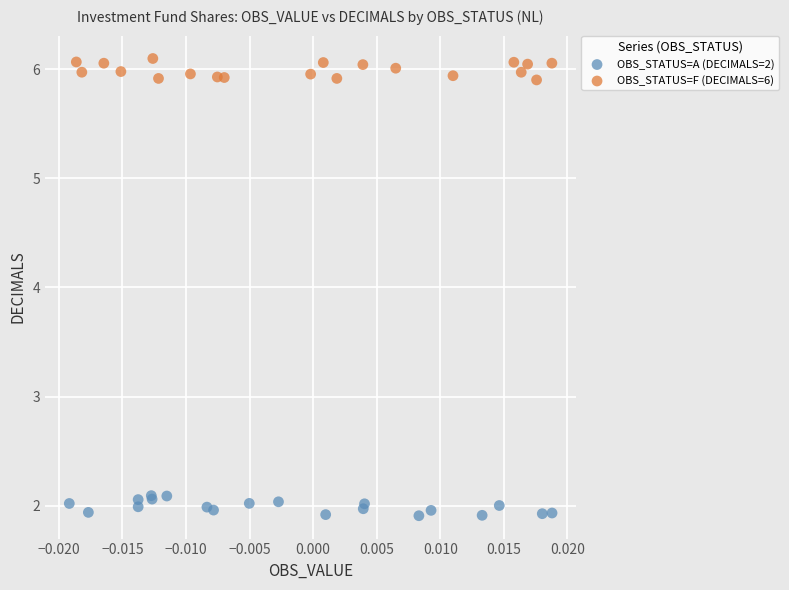

Which series reaches the maximum Y coordinate?

OBS_STATUS=F (DECIMALS=6)